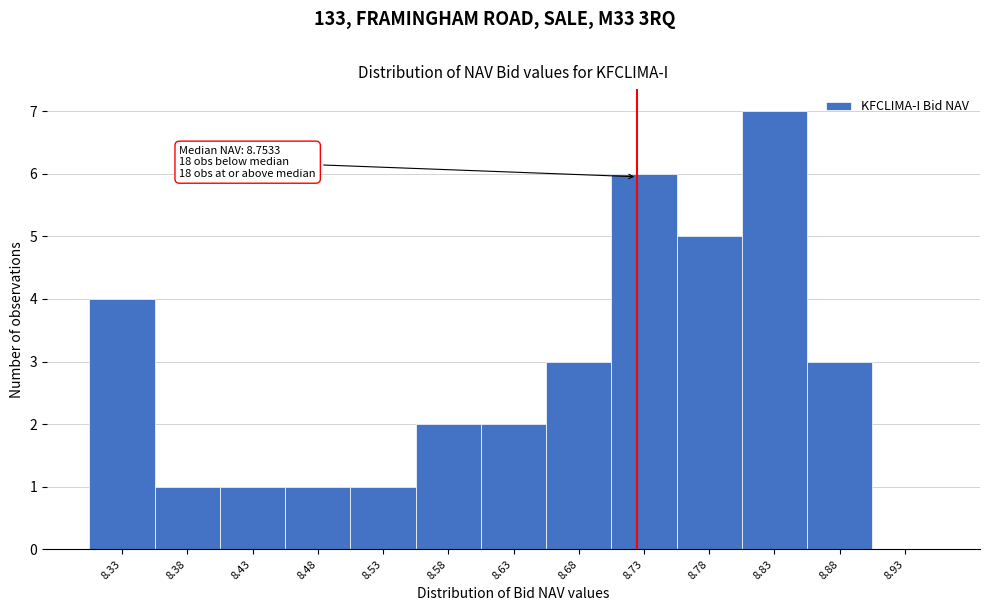

Reading left to right, transcribe all the data shown in this chart.

8.33=4	8.38=1	8.43=1	8.48=1	8.53=1	8.58=2	8.63=2	8.68=3	8.73=6	8.78=5	8.83=7	8.88=3	8.93=0